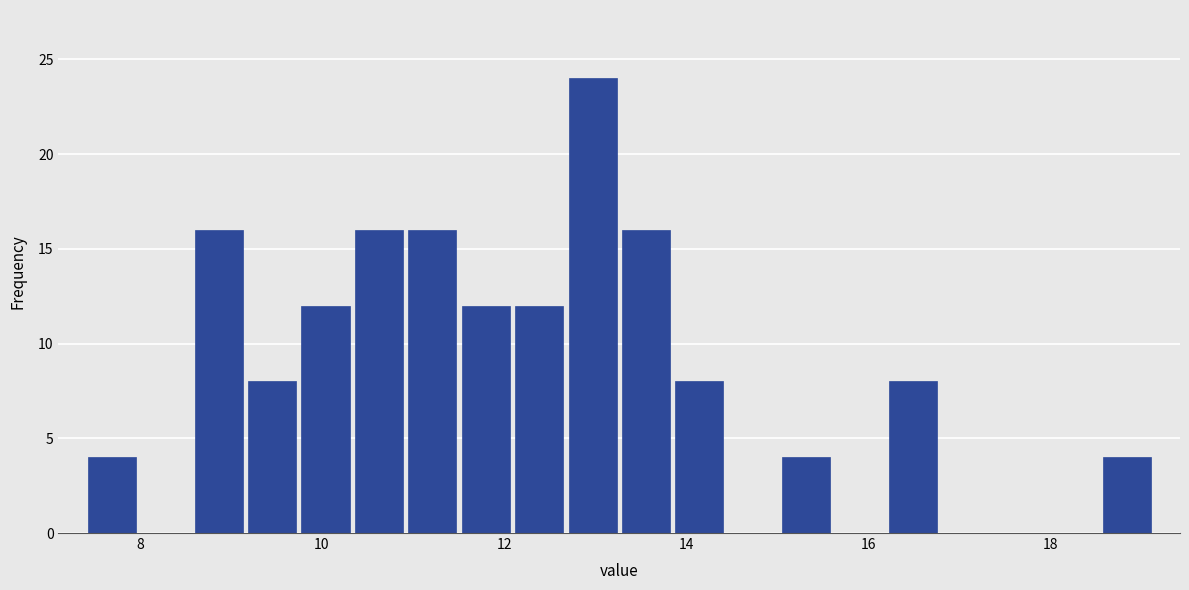

Read against the x-axis, roughly where is the centre of the tallest bar?

13.0